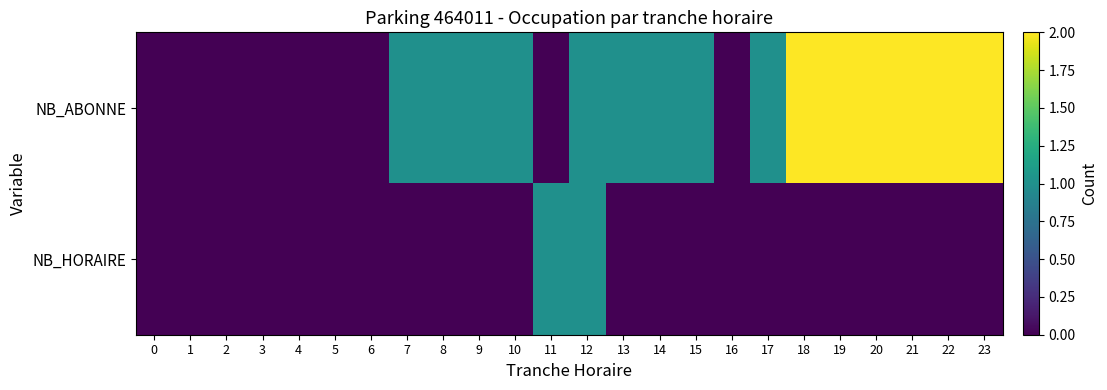

What is the total value across all series at 21?

2